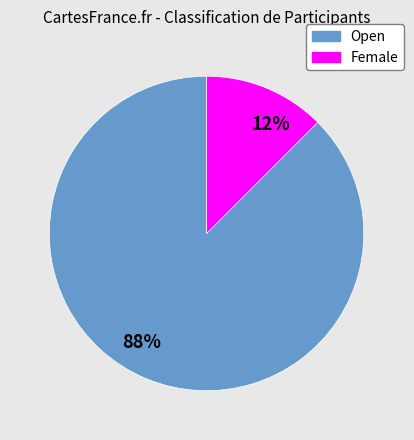

The 12% slice represents 1% of the pie. True or false?

False